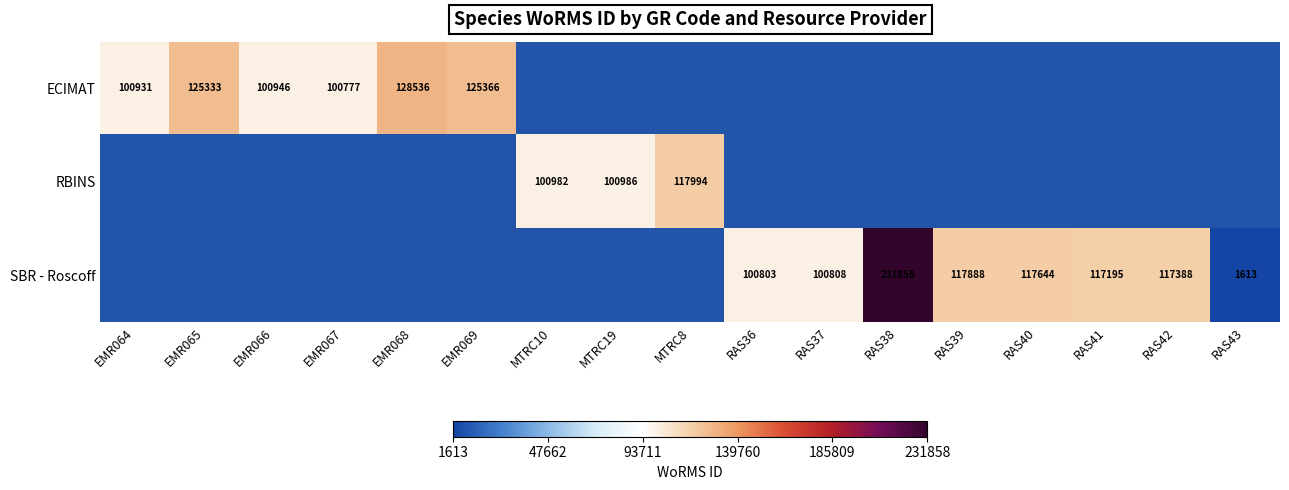

What is the smallest value displayed?

1613.0